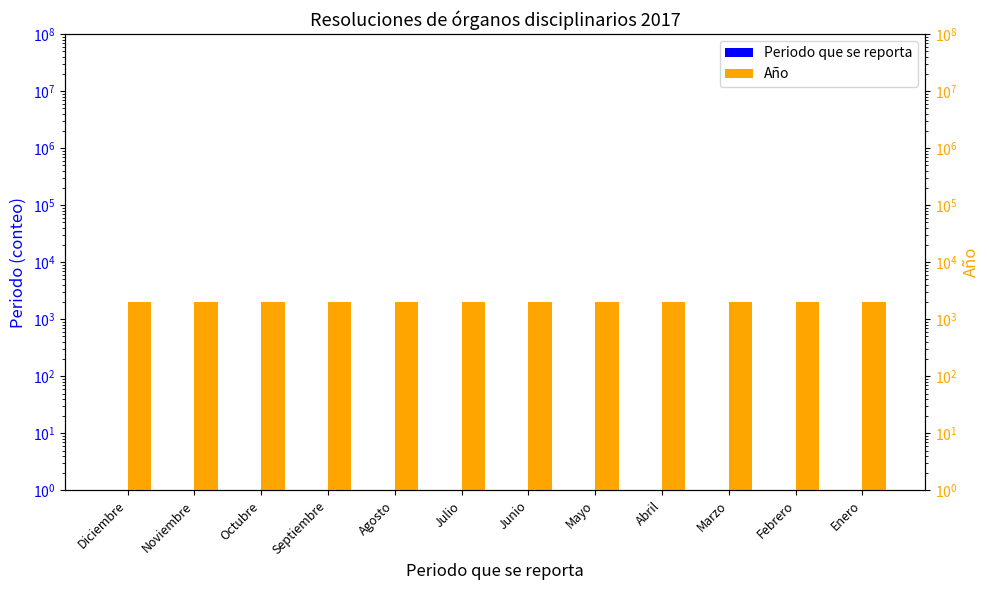

Rank the series by their average value, from highest to lowest.

Año, Periodo que se reporta